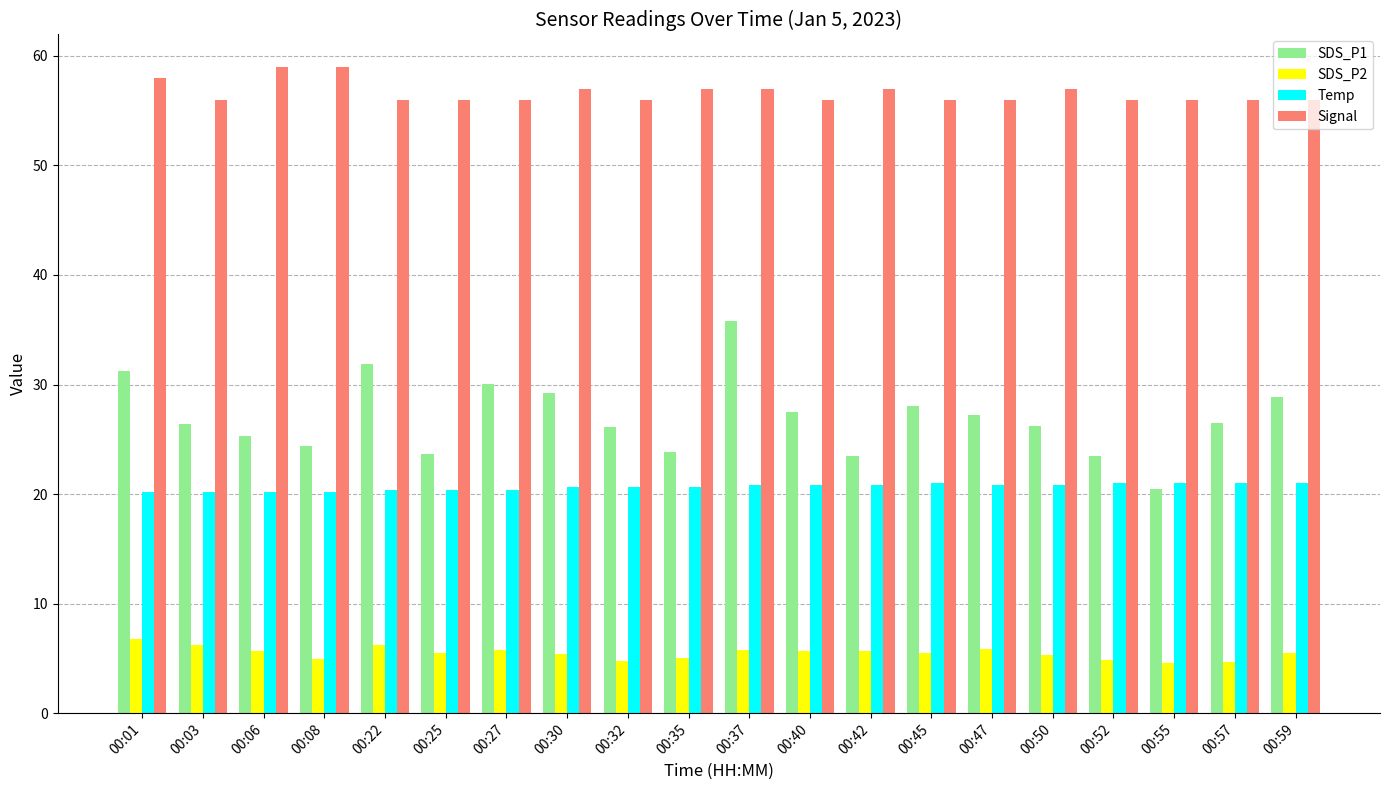

Are the bars horizontal?

No